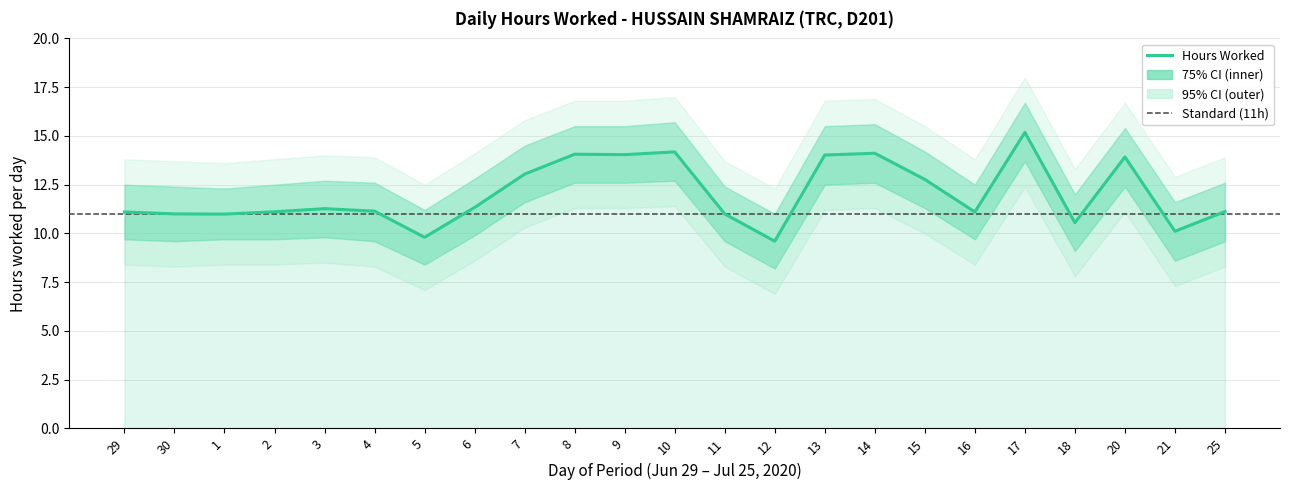

At how many categories does at least one series exceed 8?

23